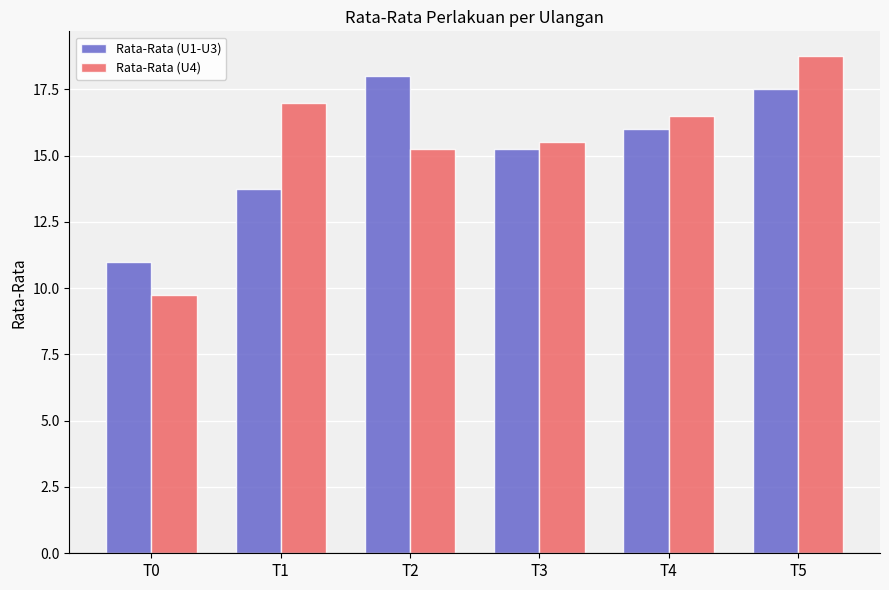

How many groups of bars are there?

6